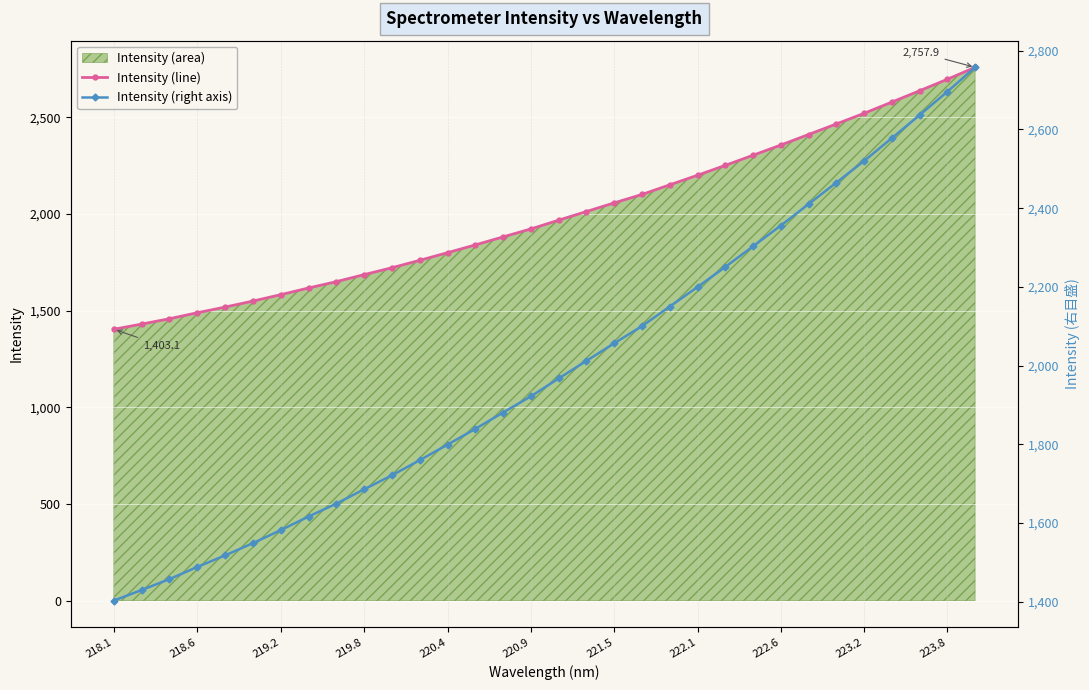

What is the difference between the maximum and minimum values in the Intensity (right axis) series?

1354.7